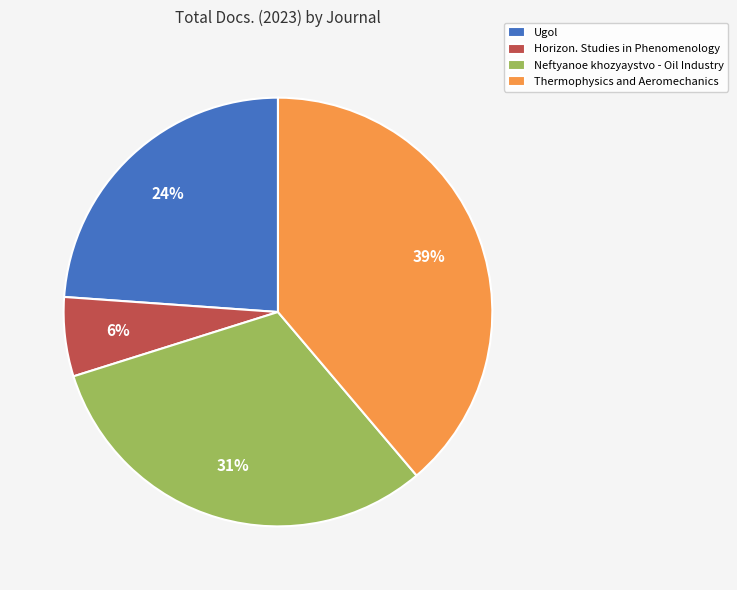

Does Thermophysics and Aeromechanics account for over 50% of the chart?

No